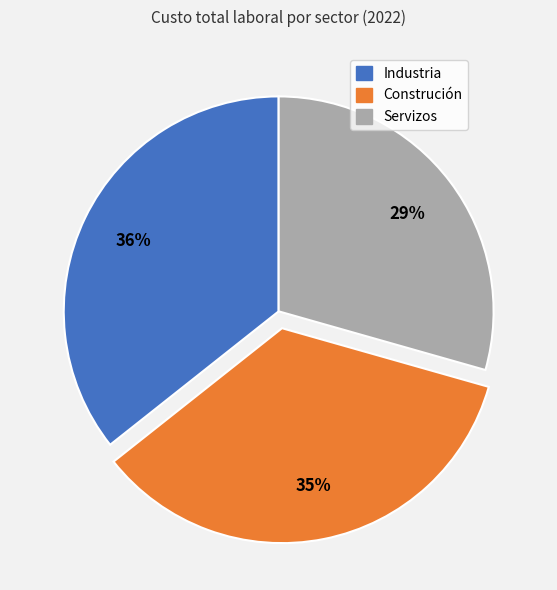

How many slices are in this pie chart?

3